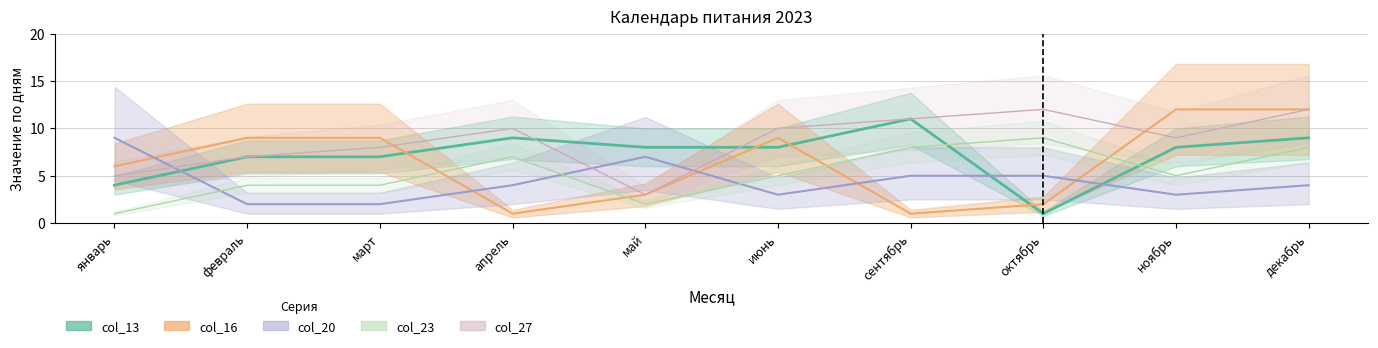

Count the number of data series in this chart.

5